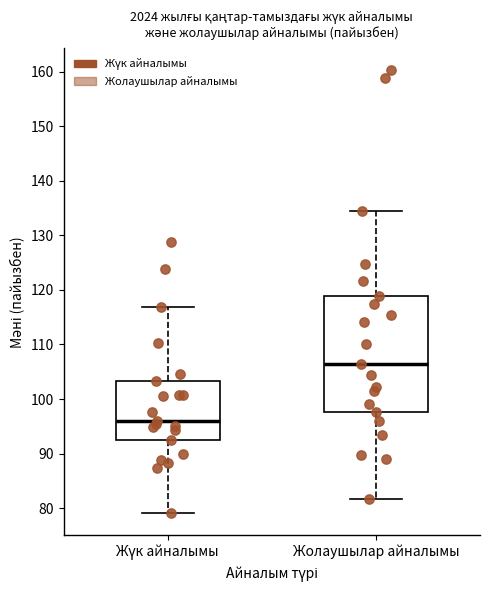

Reading left to right, transcribe this box plot: for each box, give where its median line is, the range the box spans, and where its two whiskers end, as read against the y-axis. The values are not printed on the chart, so give them approximately, as read against the axis.

Жүк айналымы: median 96, box 92 to 103, whiskers 79 to 117
Жолаушылар айналымы: median 107, box 98 to 119, whiskers 82 to 134